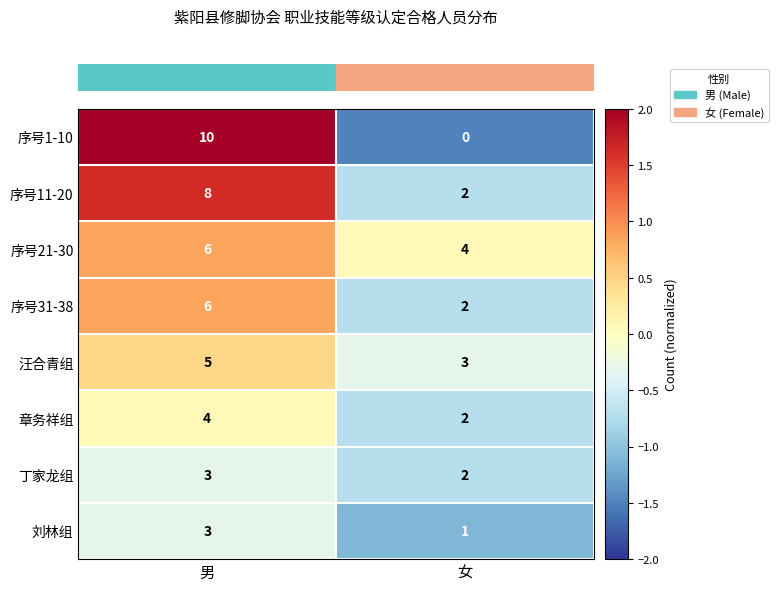

What is the maximum value shown in the chart?

10